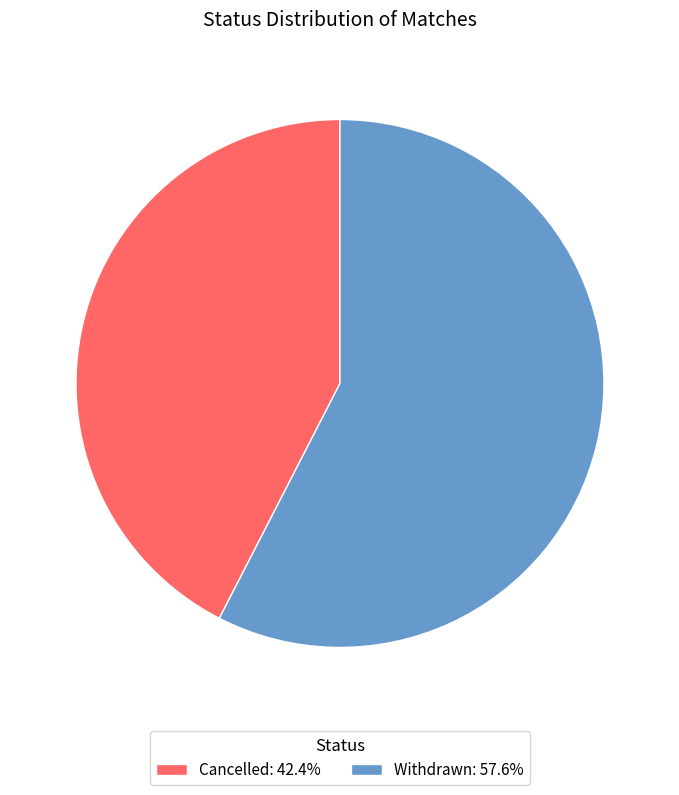

True or false: Cancelled accounts for 42% of the total.

True